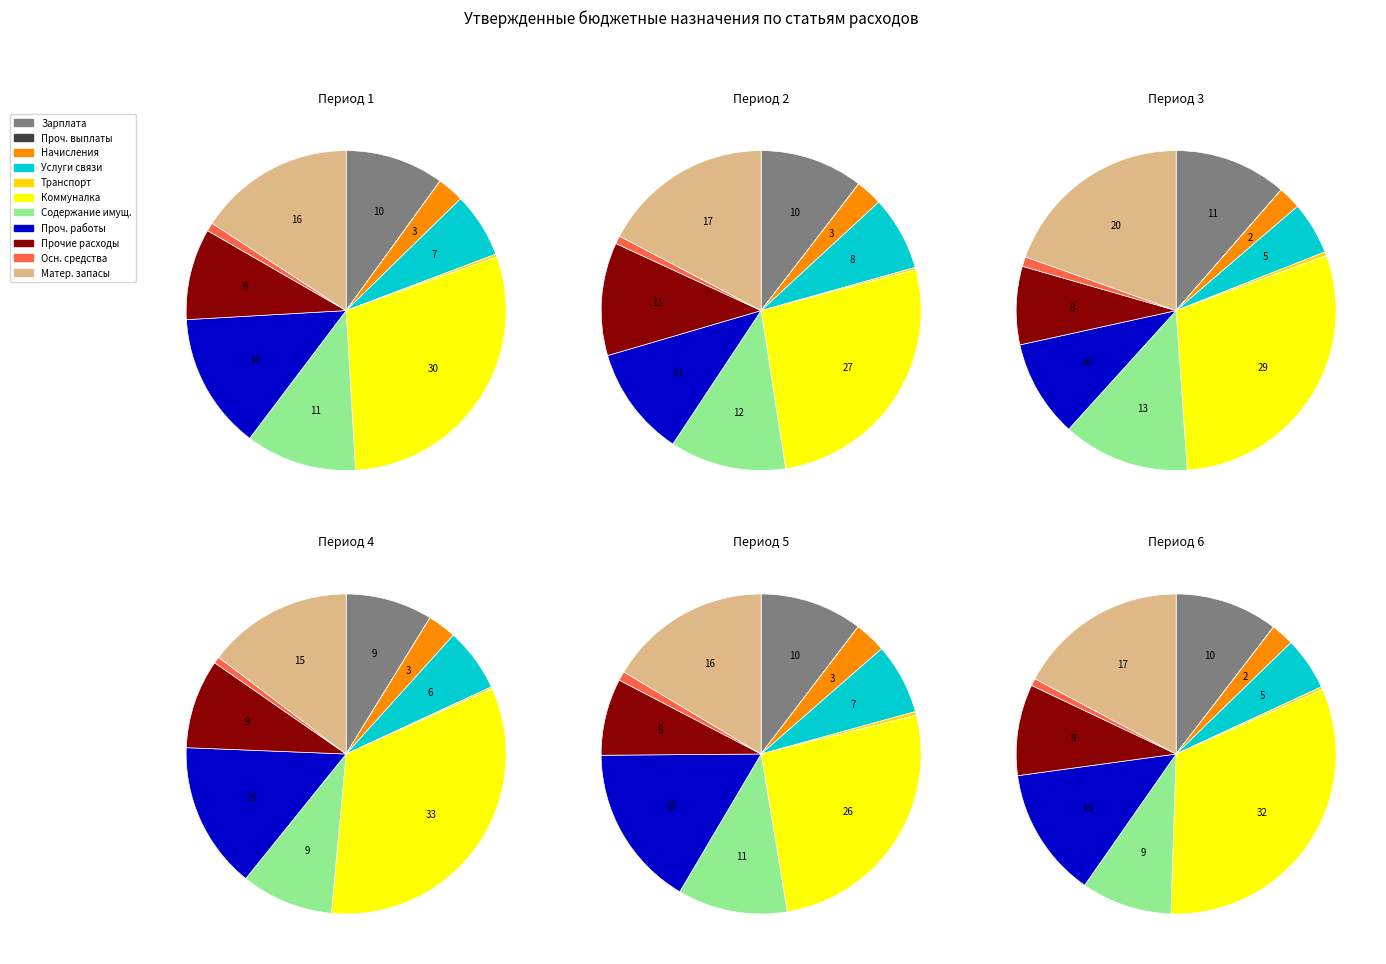

To the nearest percent, what is the difference between the largest and smallest slice percentages?

30%